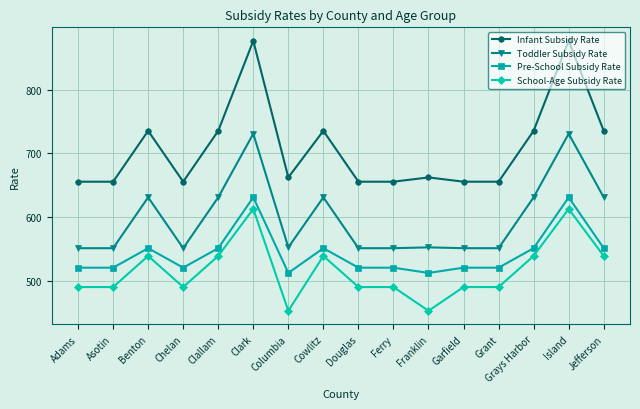

True or false: Pre-School Subsidy Rate and Infant Subsidy Rate intersect in this chart.

False